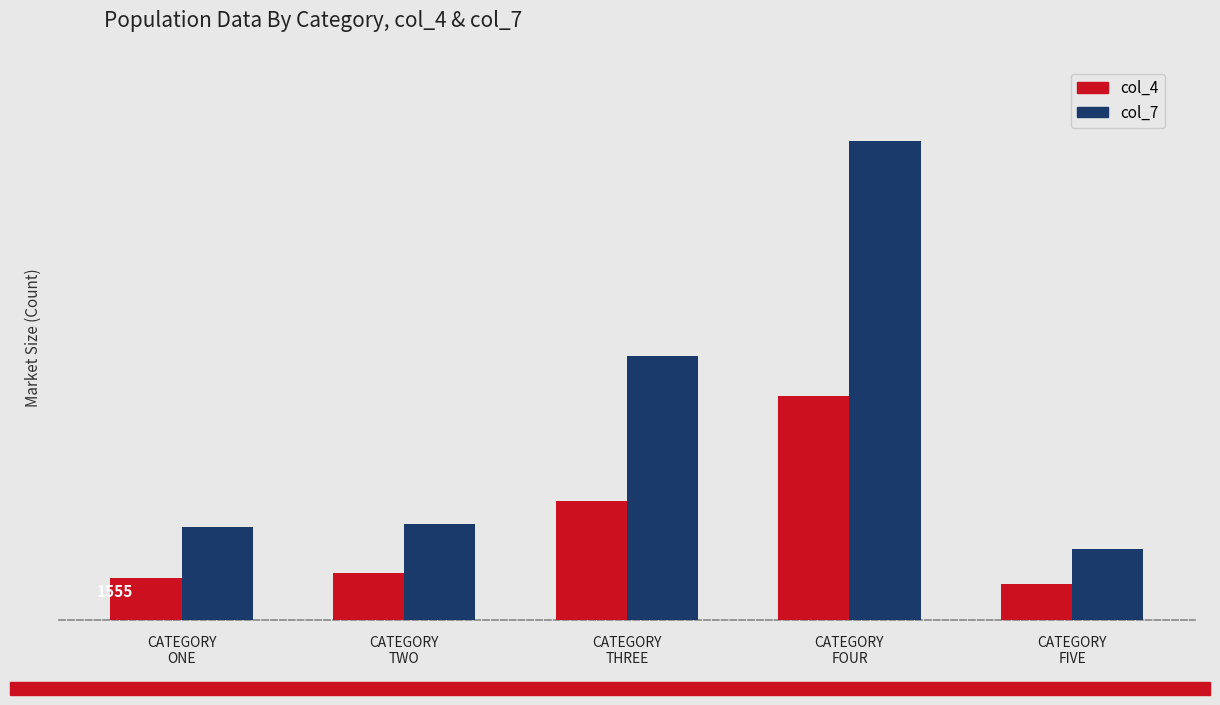

What is the smallest value displayed?

1336